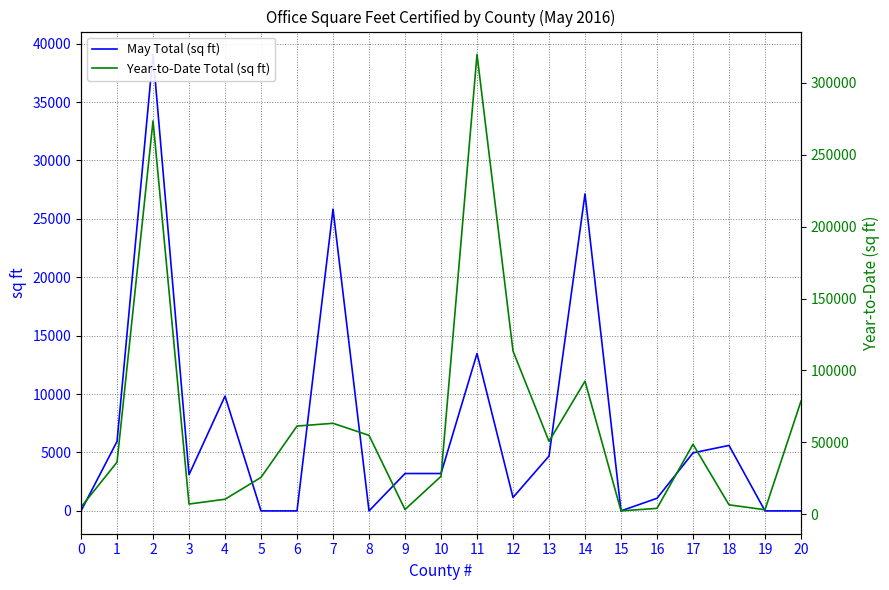

List the series in order of their overall mean, highest first.

Year-to-Date Total (sq ft), May Total (sq ft)